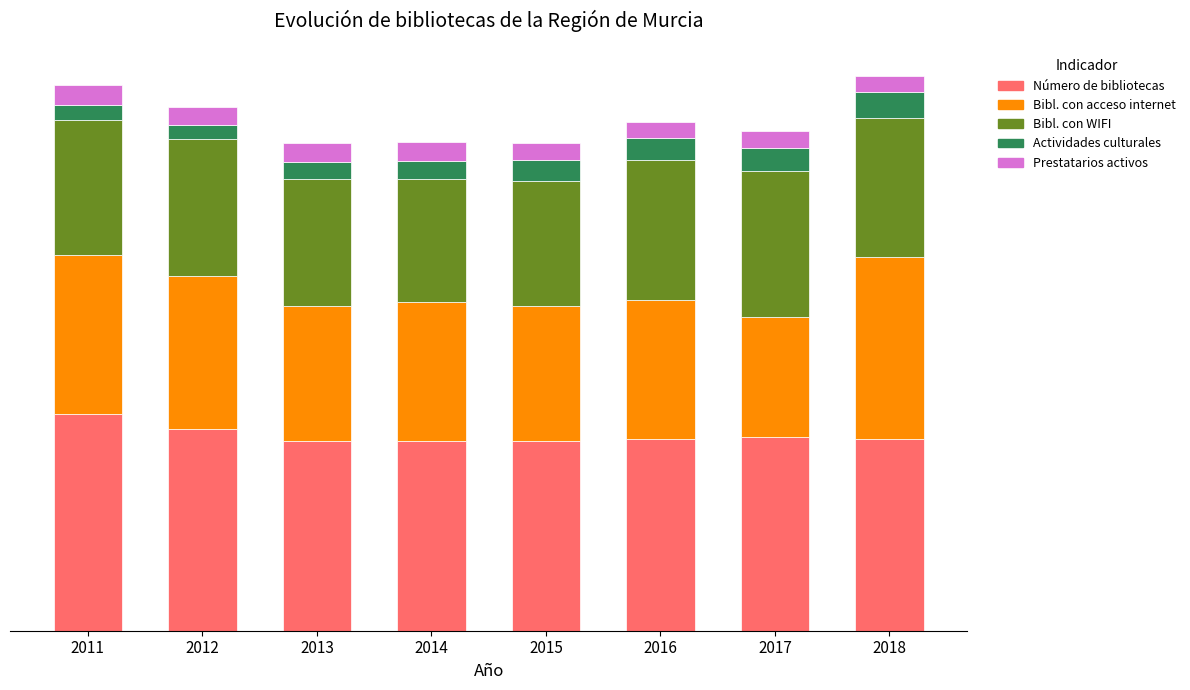

Are the bars grouped side by side (vs. stacked)?

No